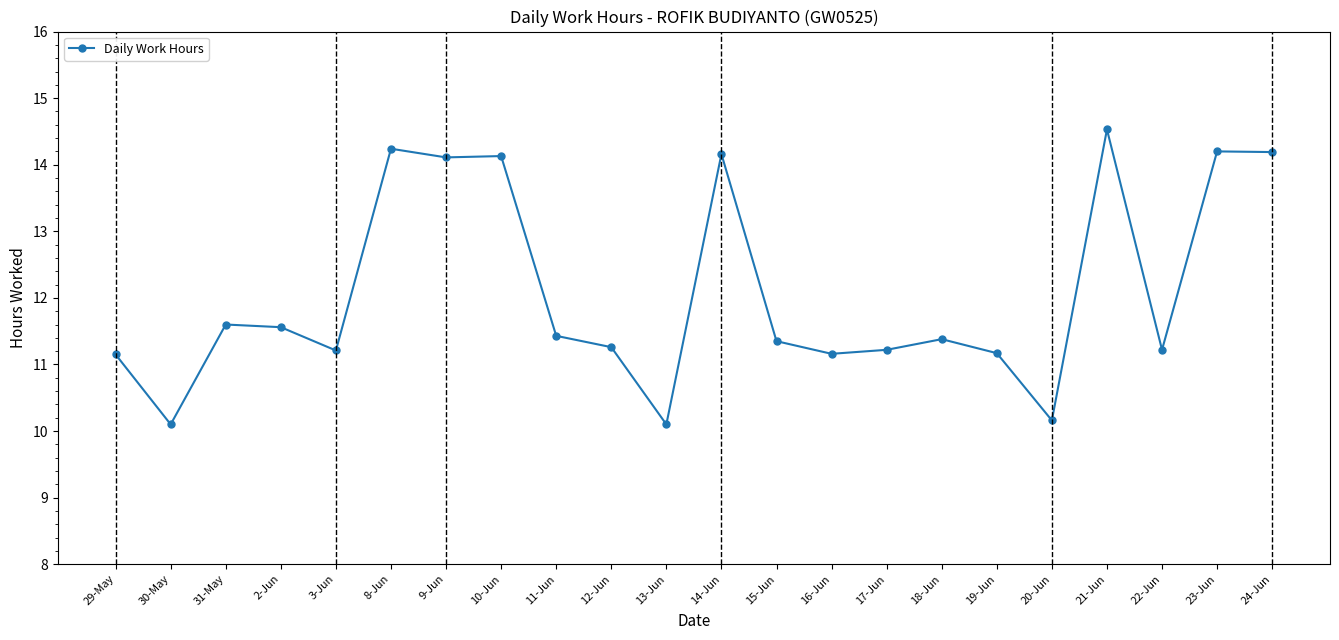

True or false: the data shows 11.2 at 19-Jun.

True